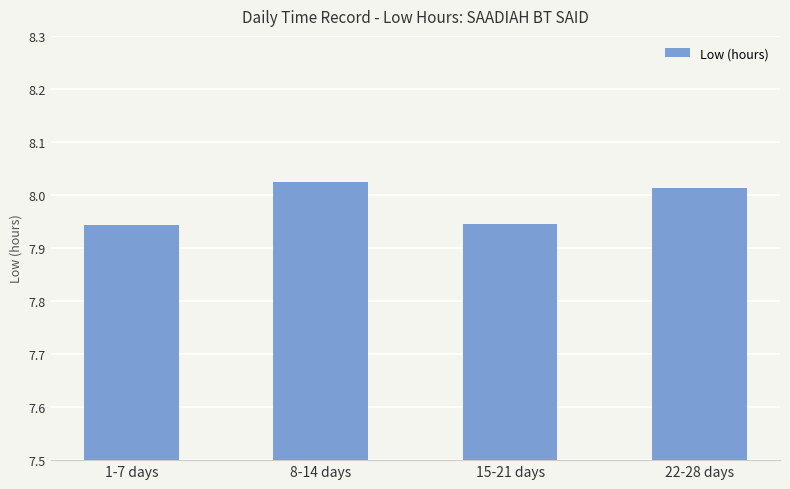

What is the ratio of the value at 15-21 days to the value at 22-28 days?

1.0